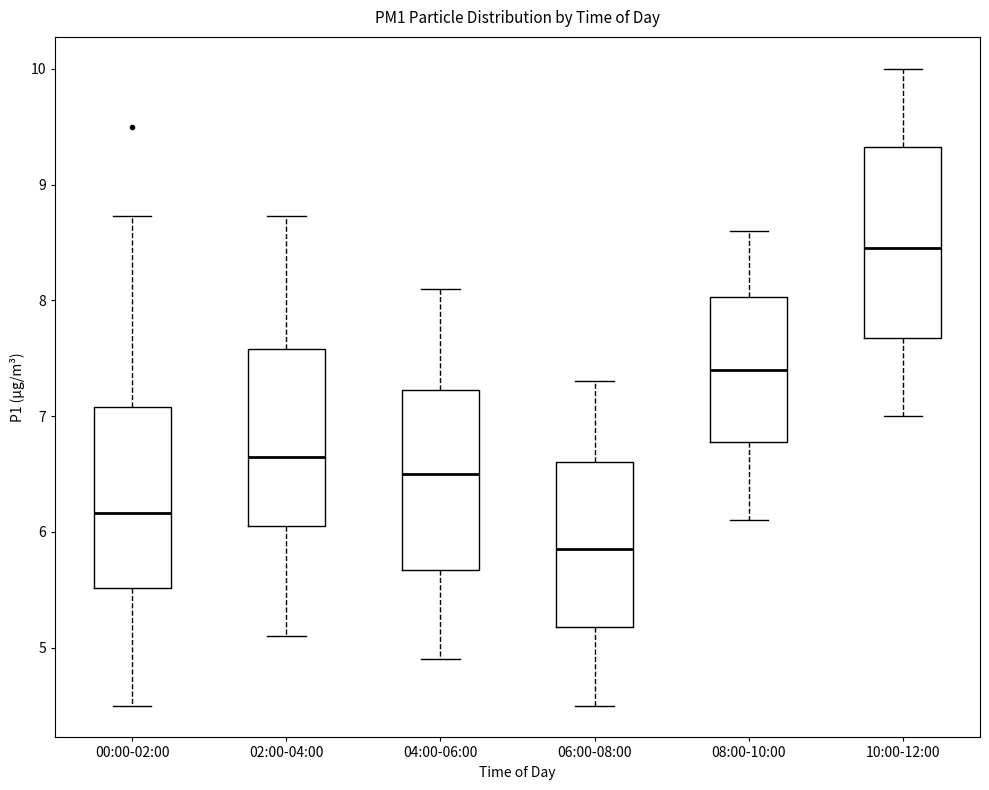

Where is the lower edge of the box for 02:00-04:00 on the y-axis? The values are not printed on the chart, so give them approximately, as read against the axis.

6.1